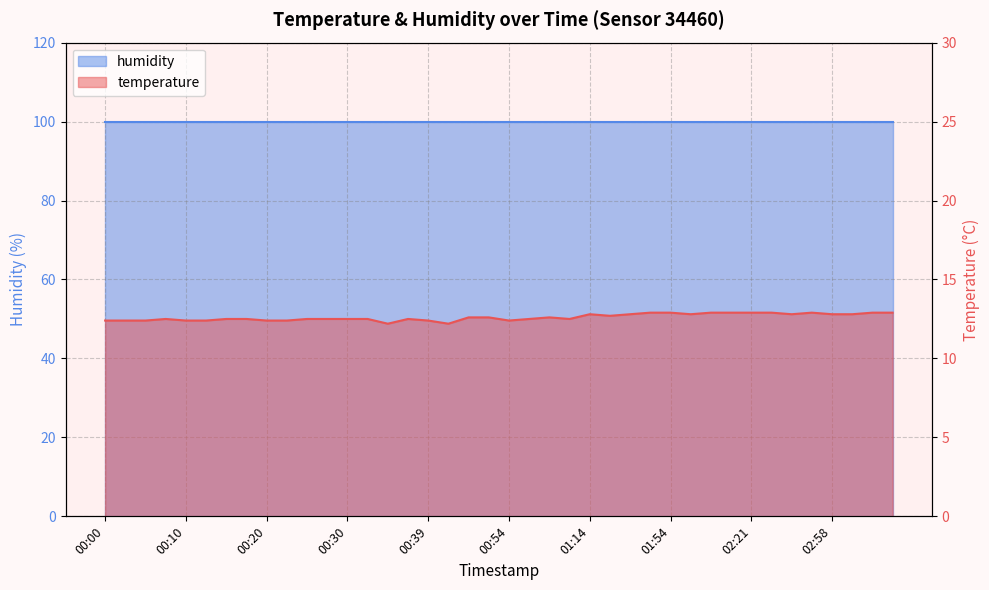

The value at 03:18 is 17.1. True or false?

False